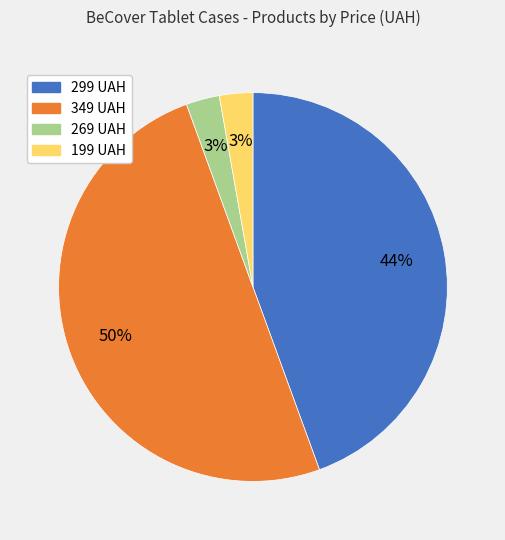

To the nearest percent, what is the difference between the largest and smallest slice percentages?

47%